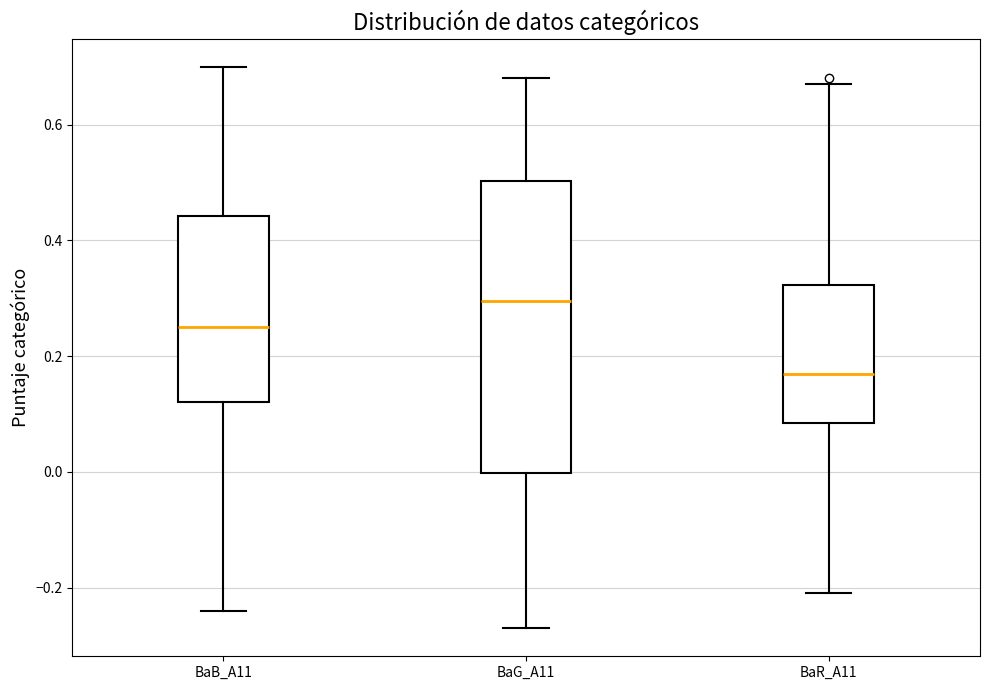

Comparing the boxes themselves (not the whiskers), which one is the tallest?

BaG_A11